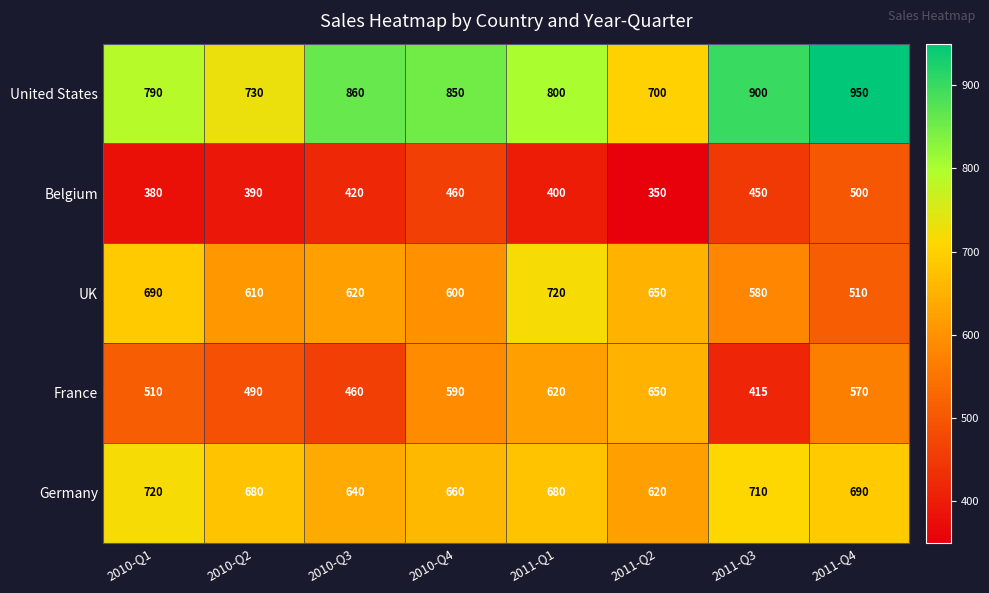

Which series has the widest spread of values?

United States